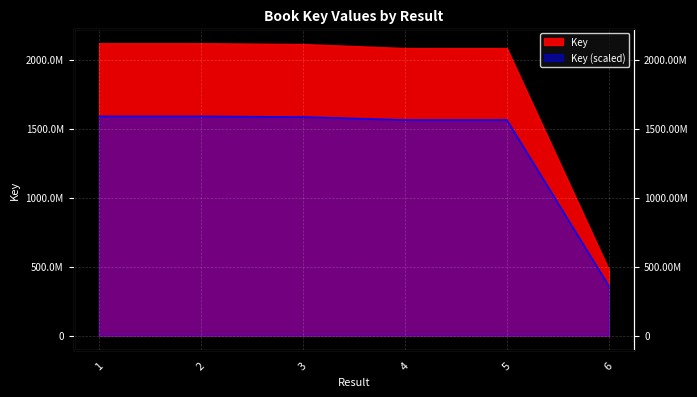

What is the difference between the values at 2 and 1?

12.8